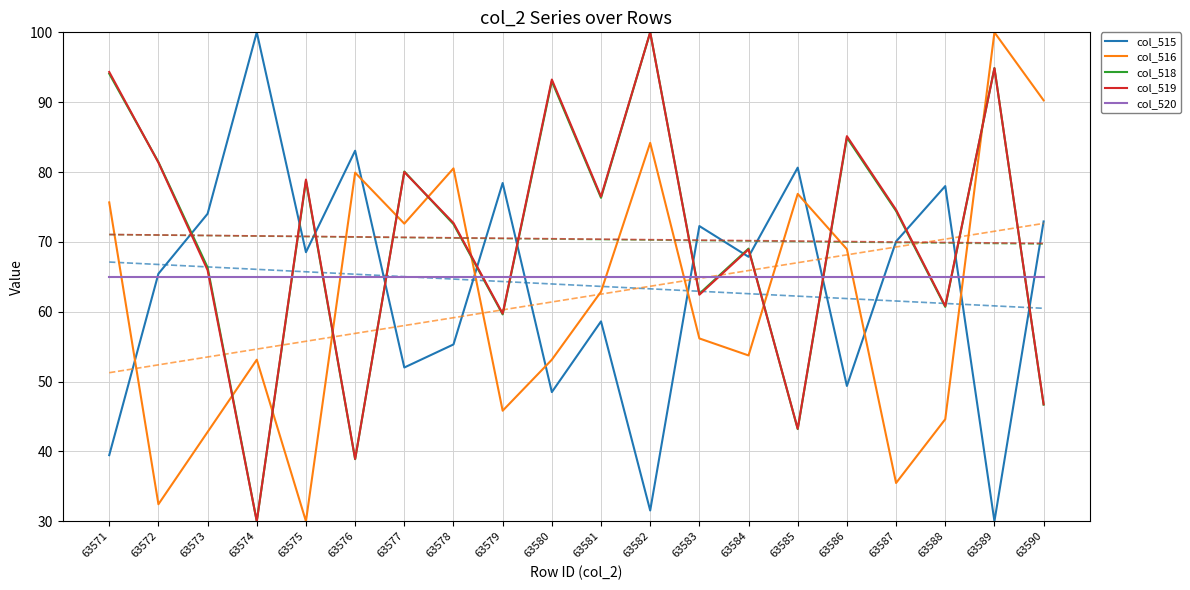

How many intersections are there between col_515 and col_516?

8